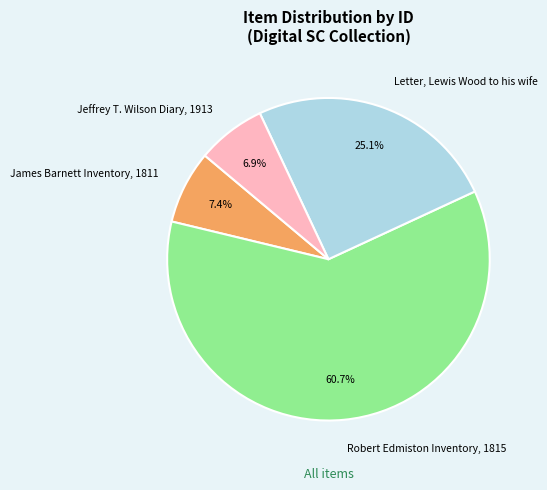

The James Barnett Inventory, 1811 slice represents 7% of the pie. True or false?

True